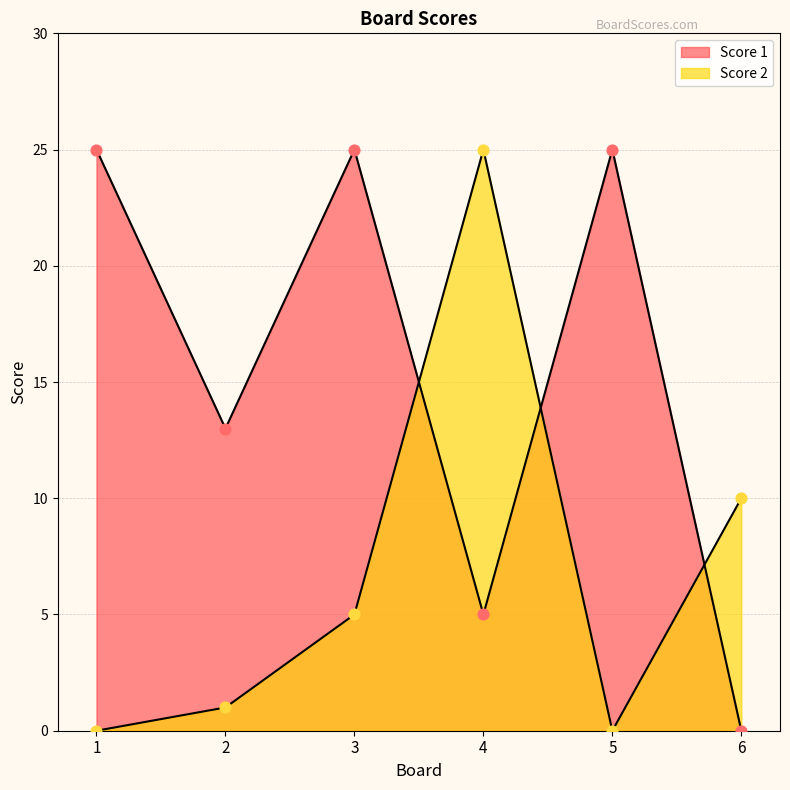

Which series contains the highest Y value?

Score 2